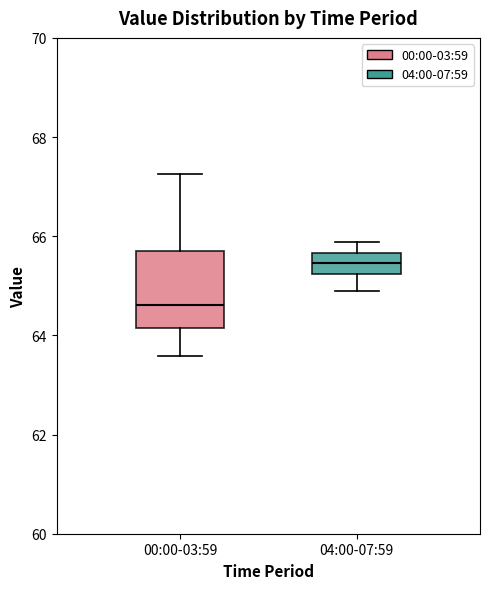

Which box's median line is the lowest?

00:00-03:59